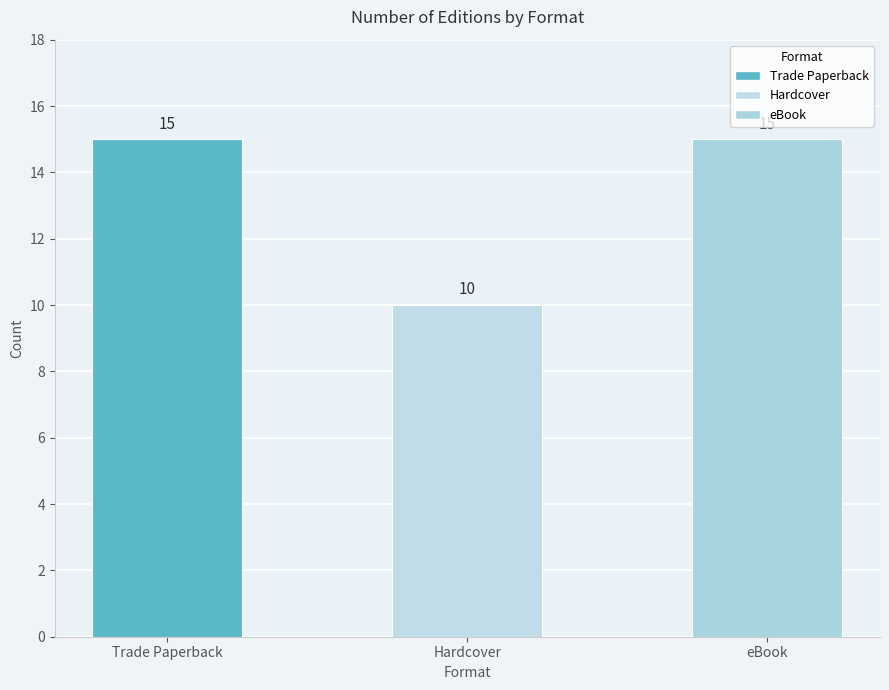

What is the label of the 3rd bar from the right?

Trade Paperback